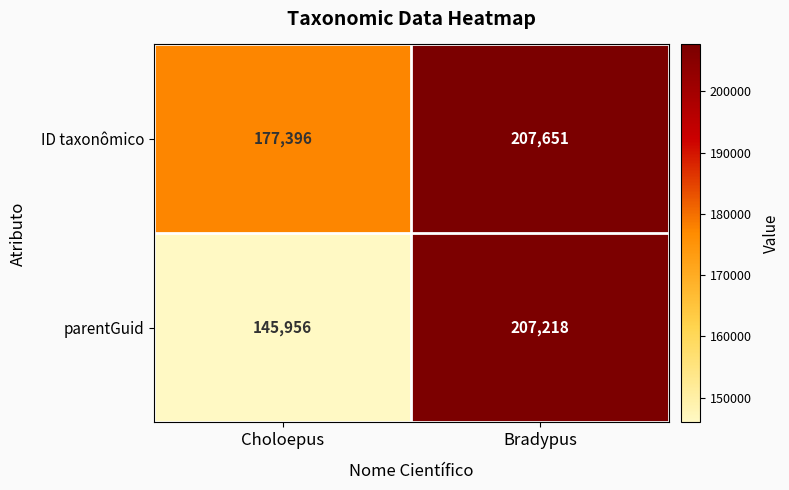

Is it true that ID taxonômico equals 177396 at Choloepus?

True